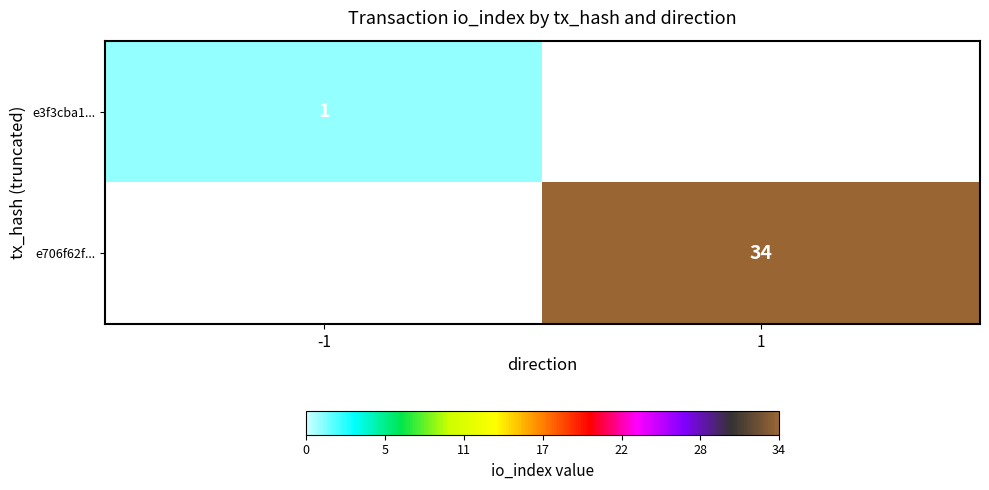

Is the value of e706f62f... at 1 greater than the value of e3f3cba1... at -1?

Yes